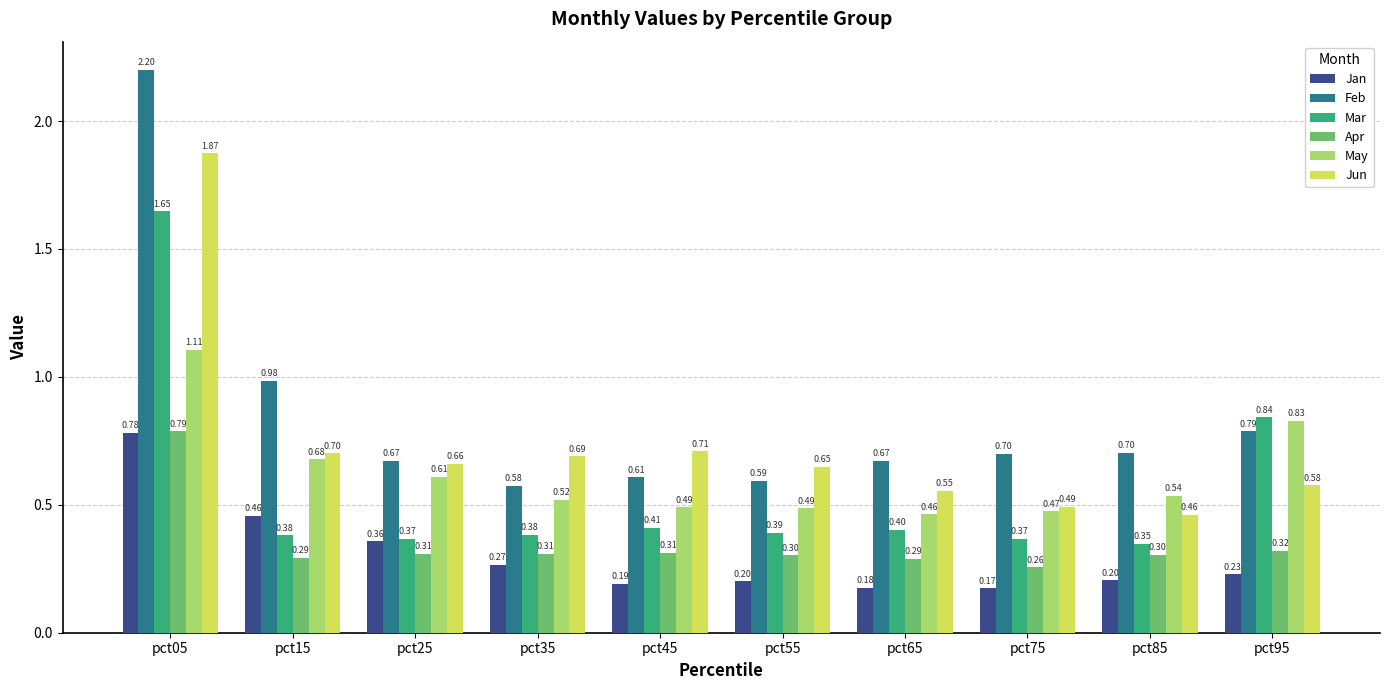

Which series has the largest total across all categories?

Feb